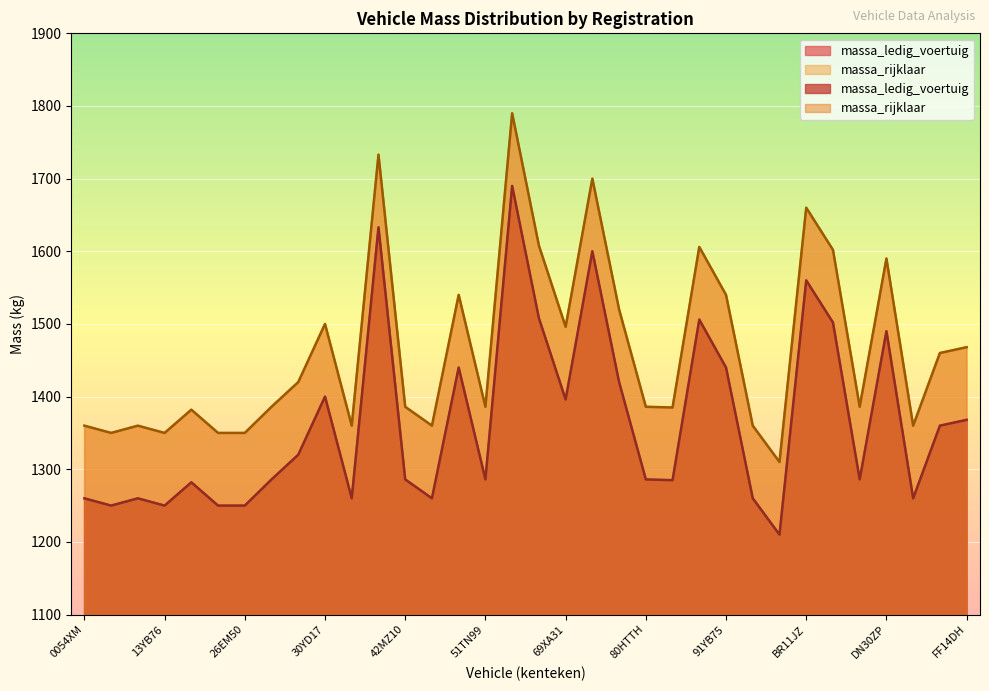

Rank the series by their maximum value, from lowest to highest.

massa_ledig_voertuig, massa_rijklaar